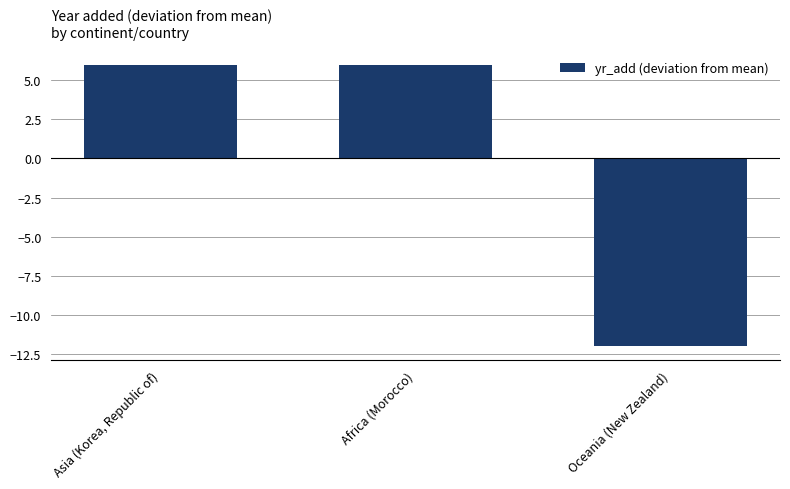

What is the change in value from Africa (Morocco) to Oceania (New Zealand)?

-18